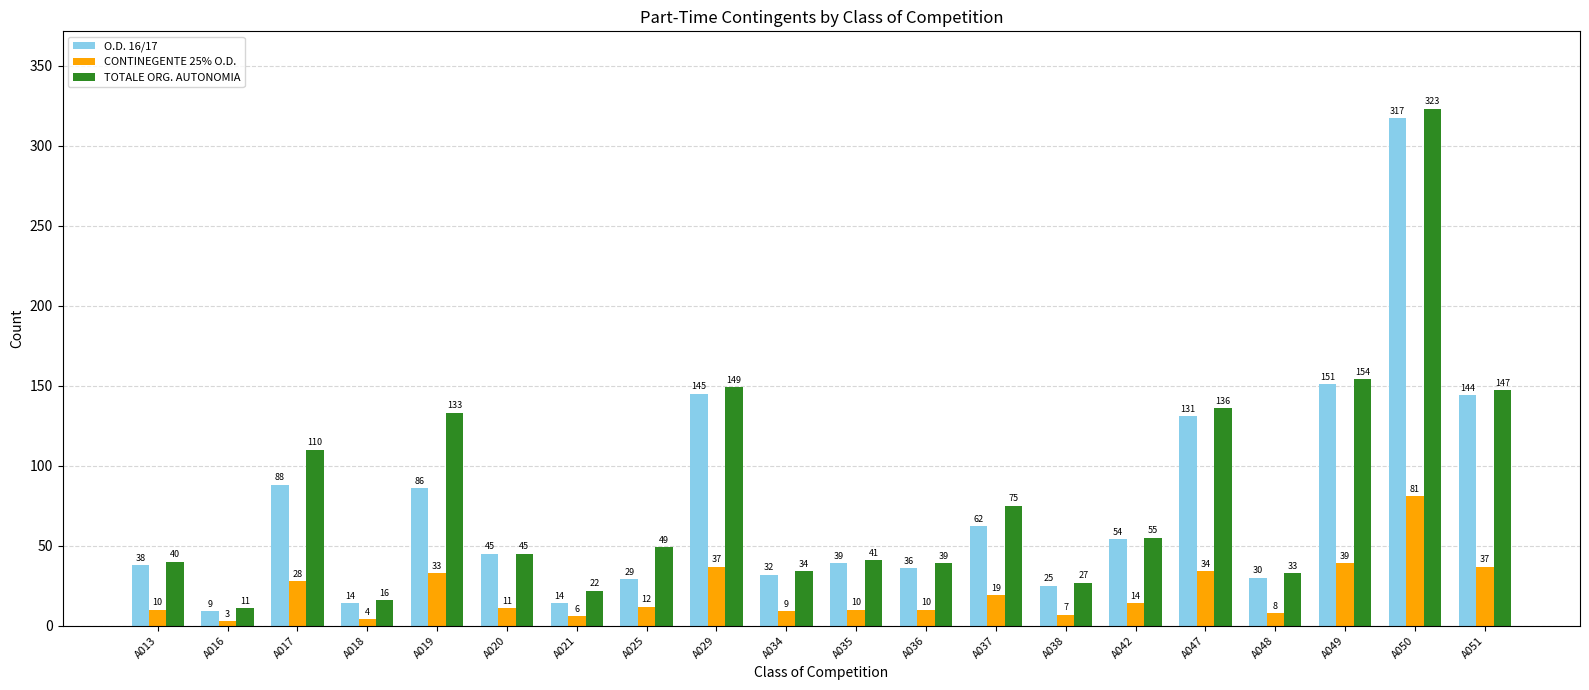

Which series has the largest total across all categories?

TOTALE ORG. AUTONOMIA